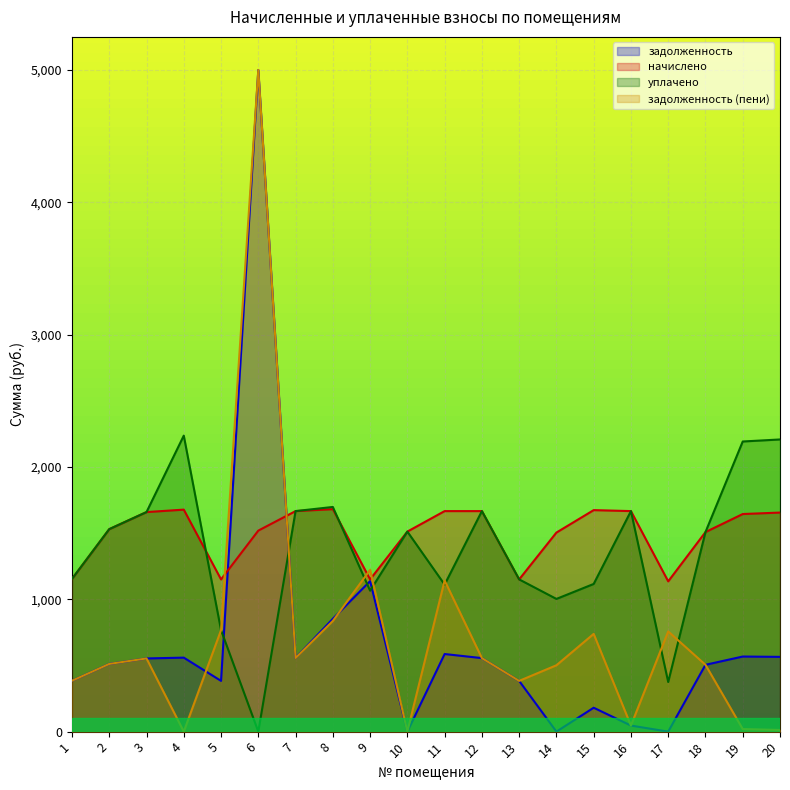

What value does the уплачено series have at 10?

1511.7